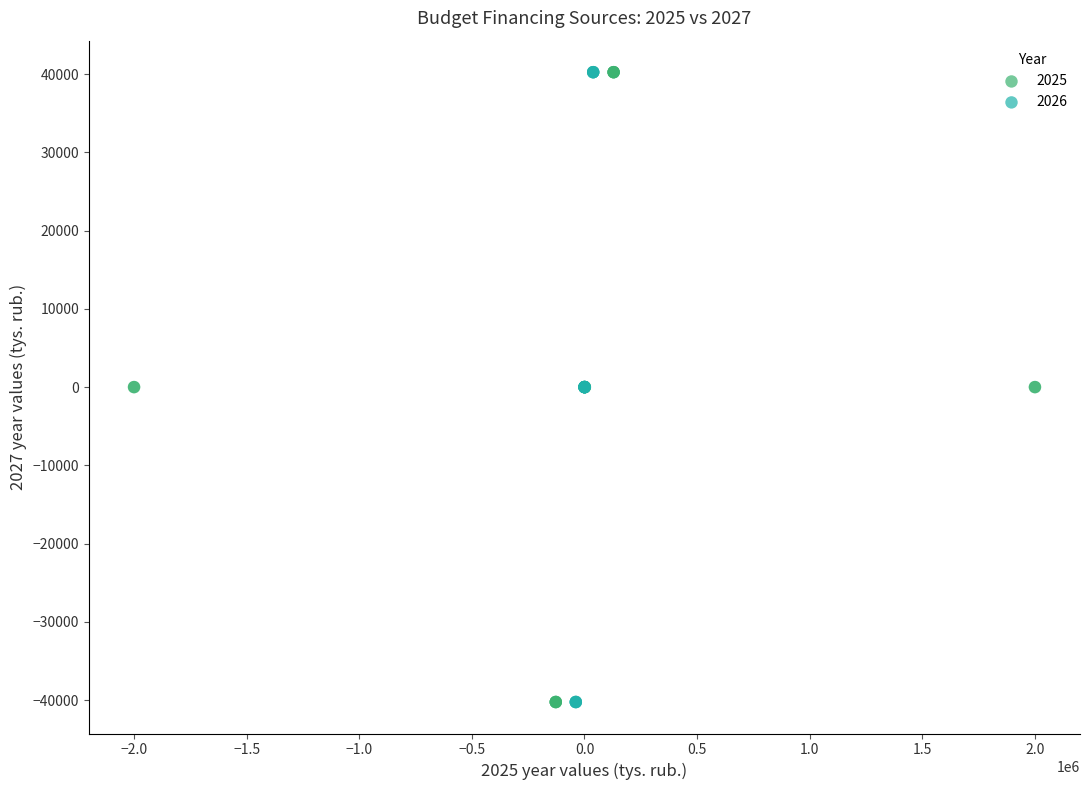

What are all the series names shown in the legend?

2025, 2026